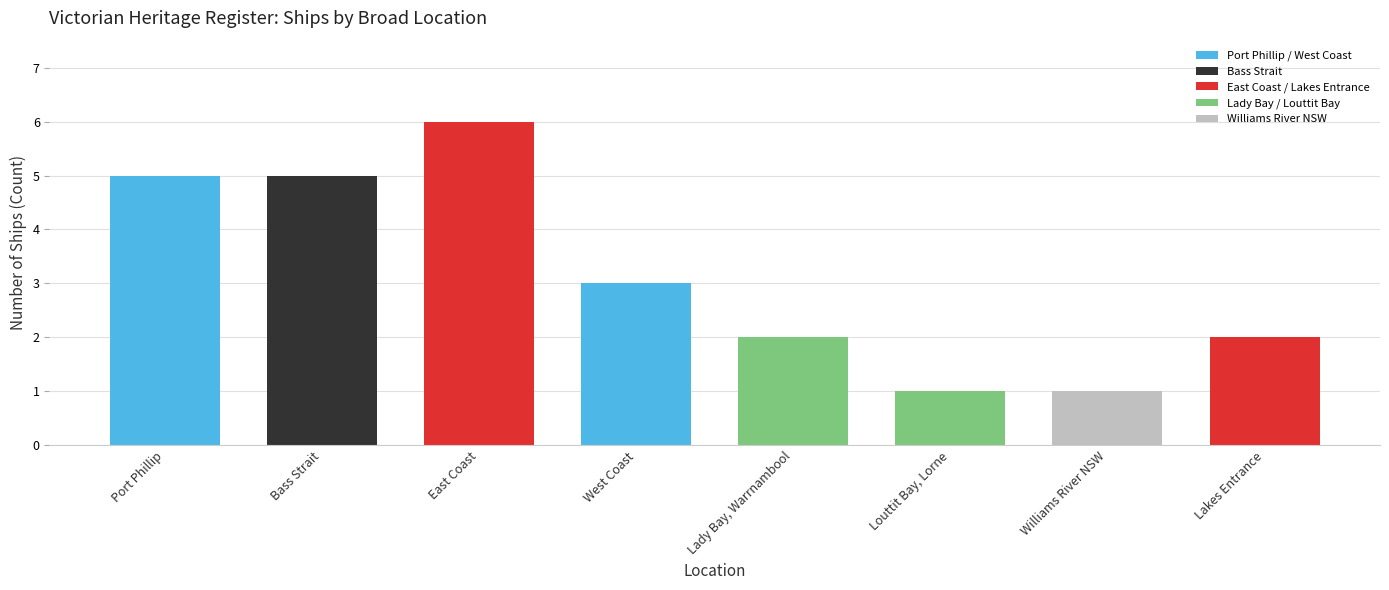

The chart shows a value of 6 at East Coast. True or false?

True